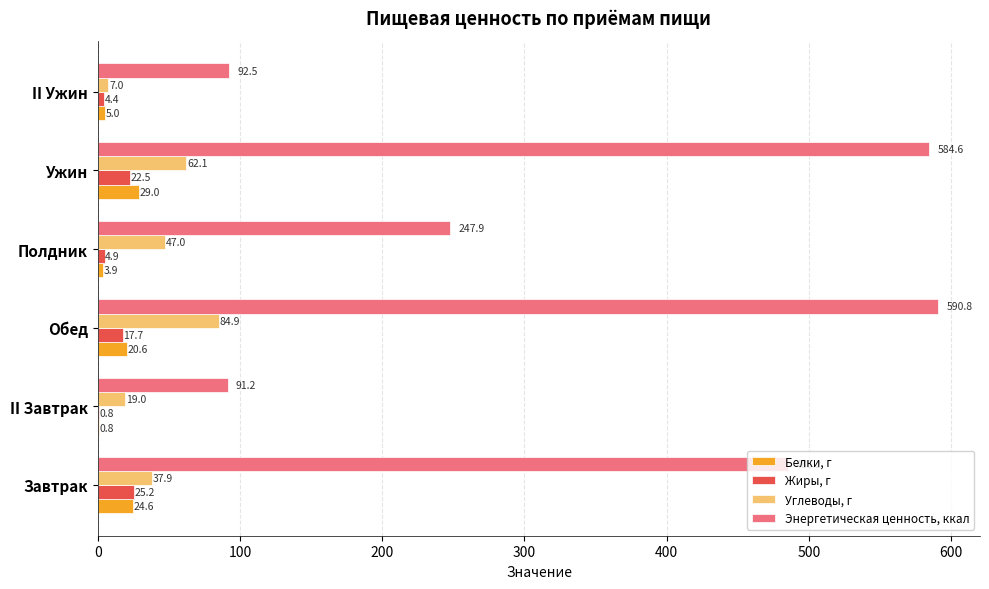

Is it true that Углеводы, г equals 79.9 at Полдник?

False